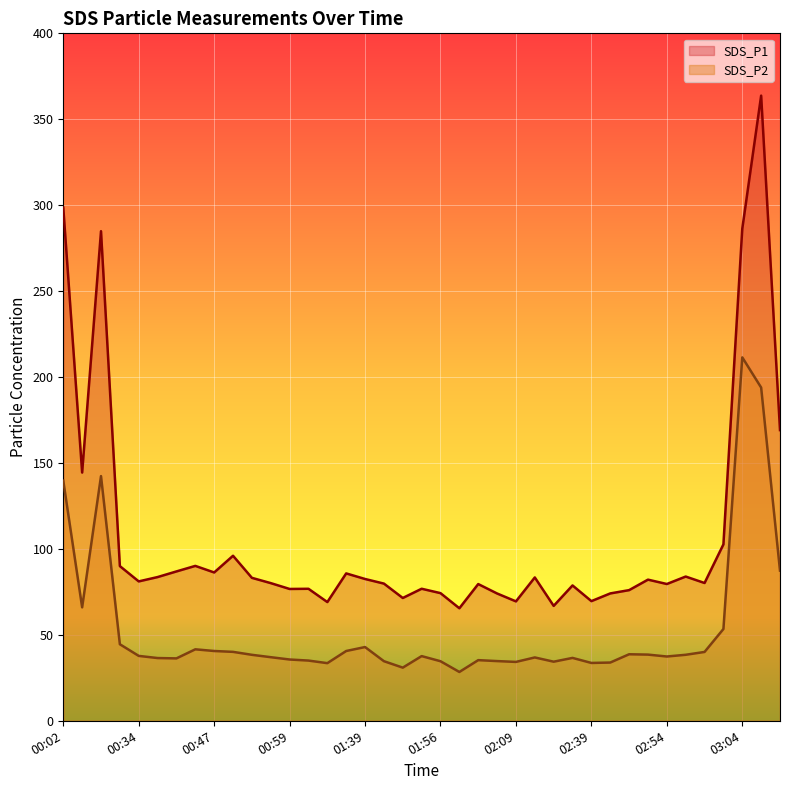

Reading right to left, transcribe all the data shown in this chart.

SDS_P1: 03:10=169.1	03:07=363.8	03:04=286.3	03:02=102.7	02:59=80.2	02:56=83.9	02:54=79.6	02:51=82.1	02:49=76.0	02:44=74.1	02:39=69.6	02:36=78.8	02:31=66.8	02:12=83.4	02:09=69.5	02:04=74.1	02:01=79.5	01:58=65.5	01:56=74.3	01:51=76.8	01:49=71.5	01:46=79.8	01:39=82.5	01:35=85.8	01:05=69.1	01:02=76.8	00:59=76.7	00:57=80.1	00:55=83.2	00:49=96.0	00:47=86.3	00:42=90.1	00:39=86.9	00:36=83.6	00:34=81.1	00:32=90.0	00:09=284.9	00:05=144.4	00:02=298.6
SDS_P2: 03:10=87.4	03:07=193.9	03:04=211.4	03:02=53.4	02:59=40.0	02:56=38.4	02:54=37.4	02:51=38.5	02:49=38.7	02:44=33.9	02:39=33.6	02:36=36.6	02:31=34.4	02:12=36.9	02:09=34.2	02:04=34.7	02:01=35.3	01:58=28.4	01:56=34.6	01:51=37.6	01:49=30.9	01:46=34.7	01:39=42.9	01:35=40.6	01:05=33.5	01:02=35.0	00:59=35.6	00:57=37.0	00:55=38.4	00:49=40.1	00:47=40.6	00:42=41.6	00:39=36.3	00:36=36.5	00:34=37.8	00:32=44.5	00:09=142.4	00:05=66.0	00:02=139.7